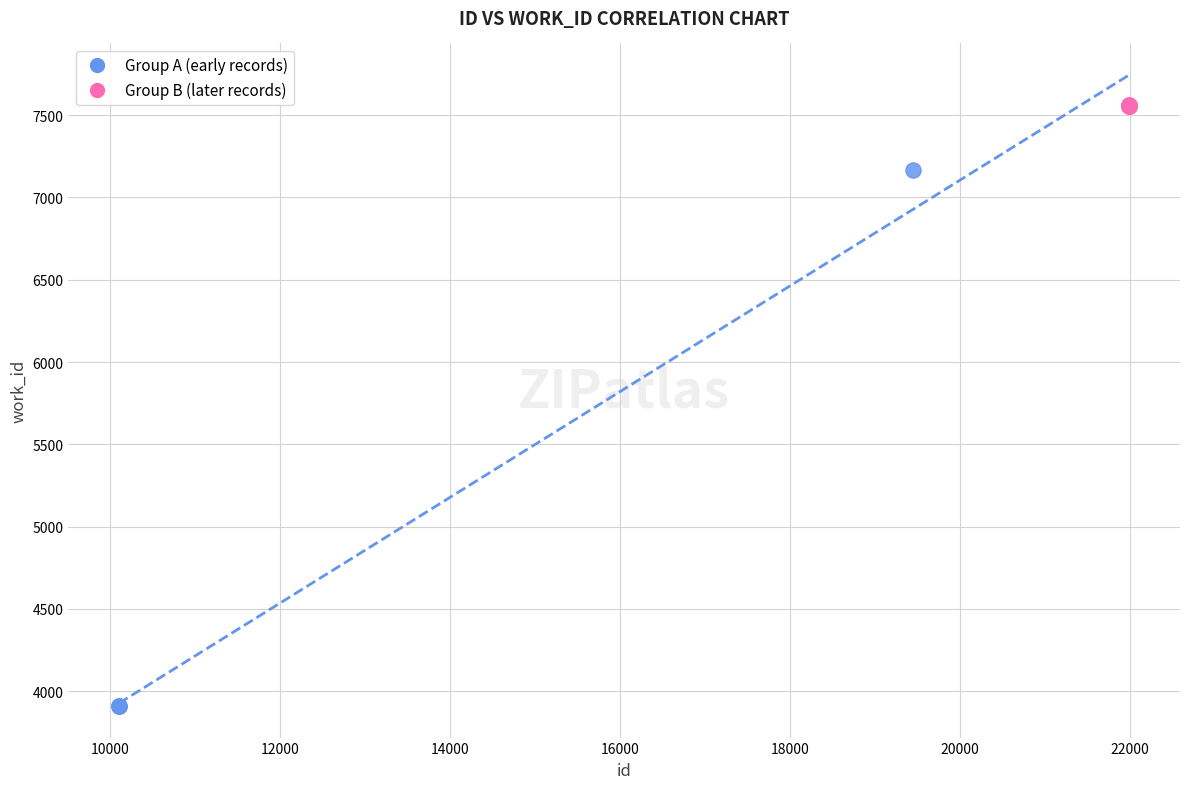

What are all the series names shown in the legend?

Group A (early records), Group B (later records)